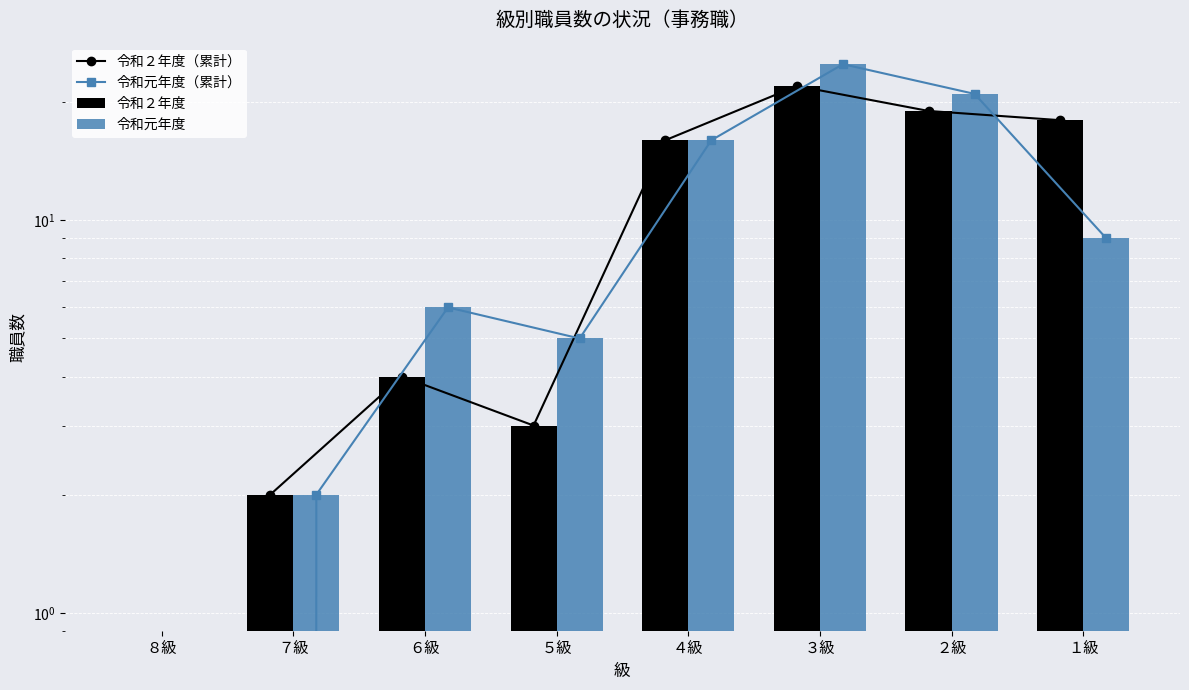

What is the difference between the maximum and minimum values in the 令和２年度（累計） series?

22